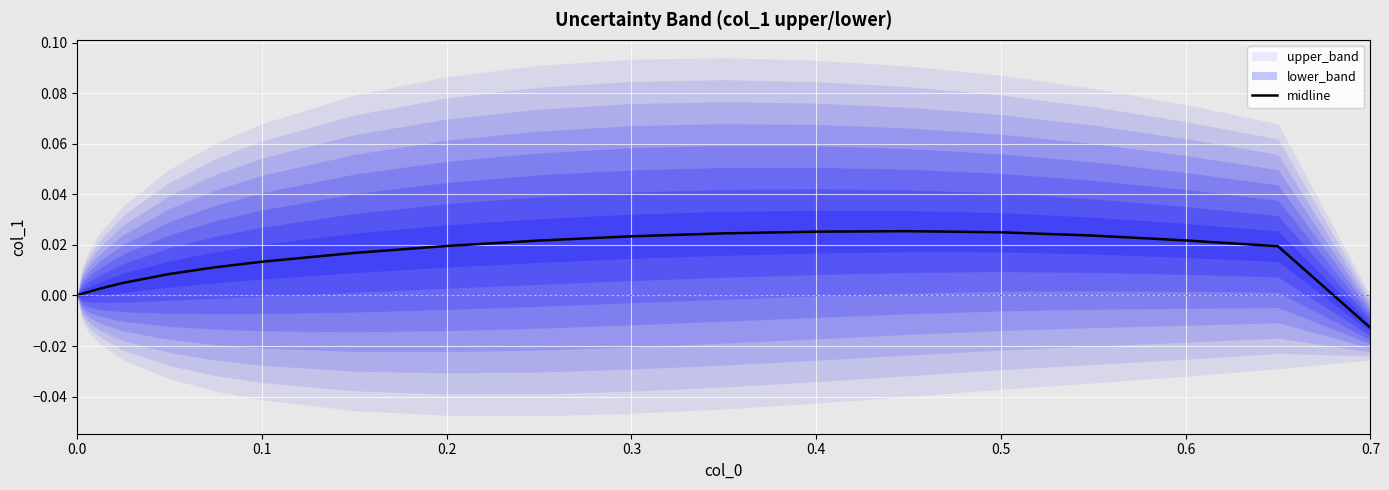

Is this an area chart (filled region under the line)?

No